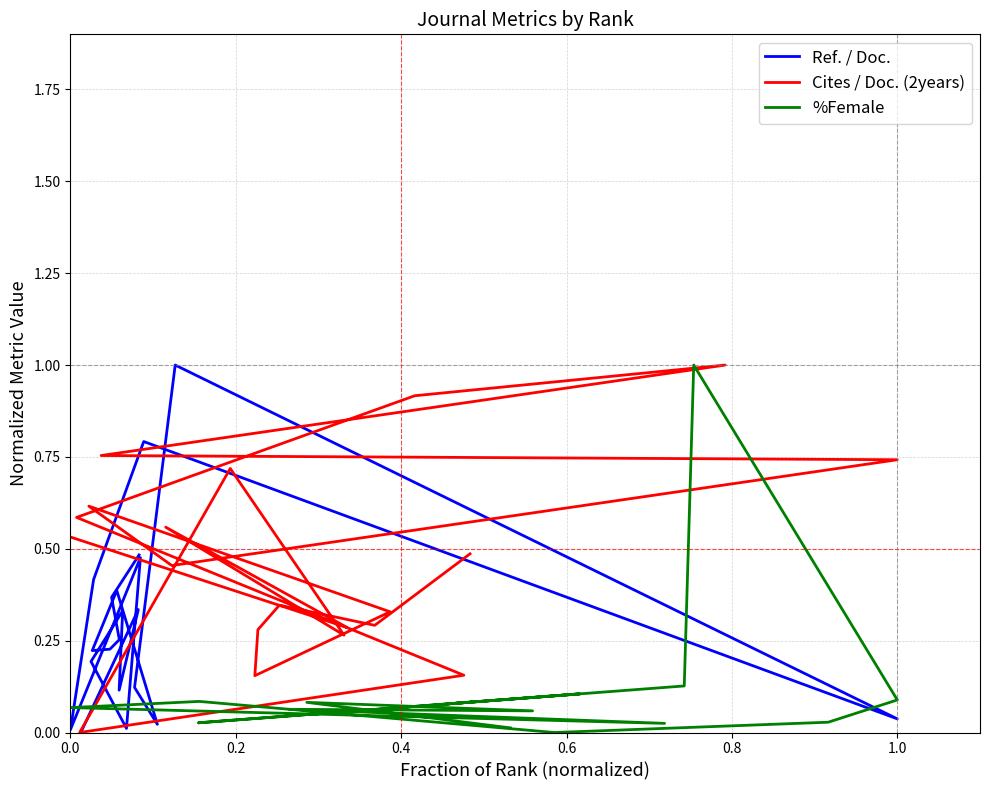

At which category does %Female reach its first local peak?

0.2